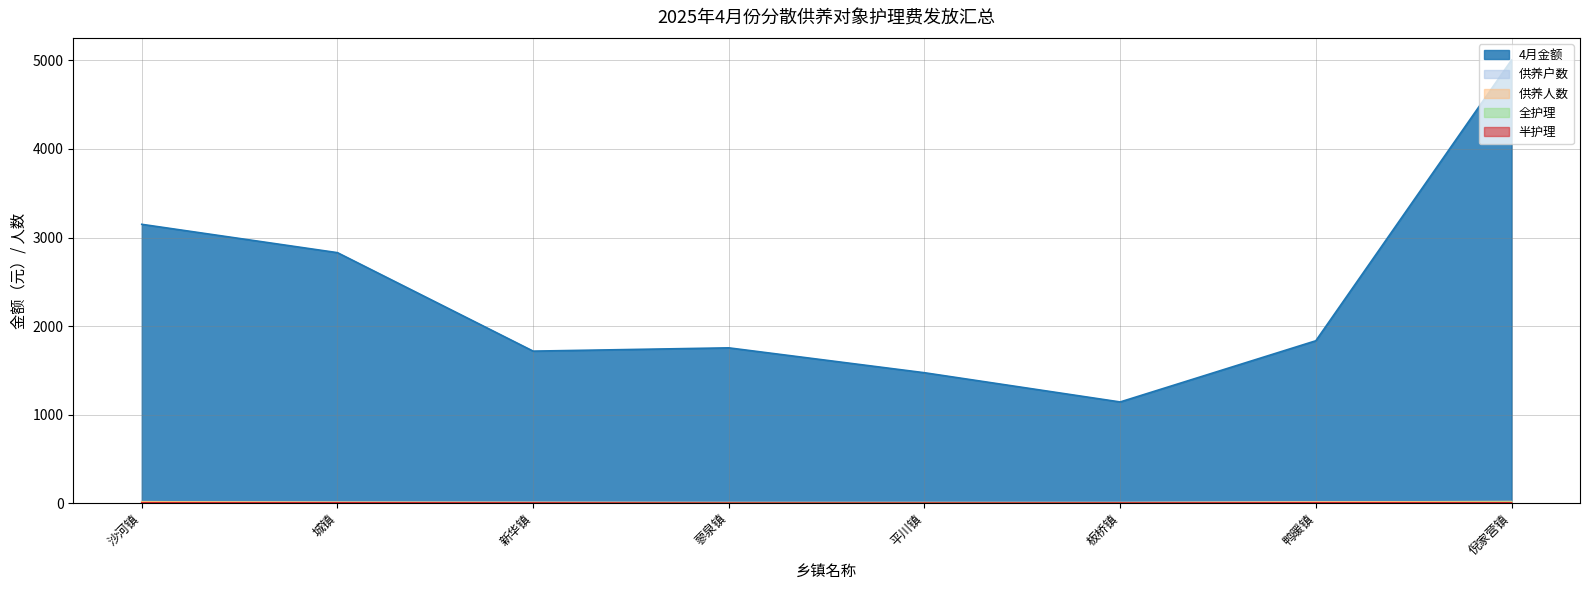

At which category is the sum across all series the highest?

倪家营镇